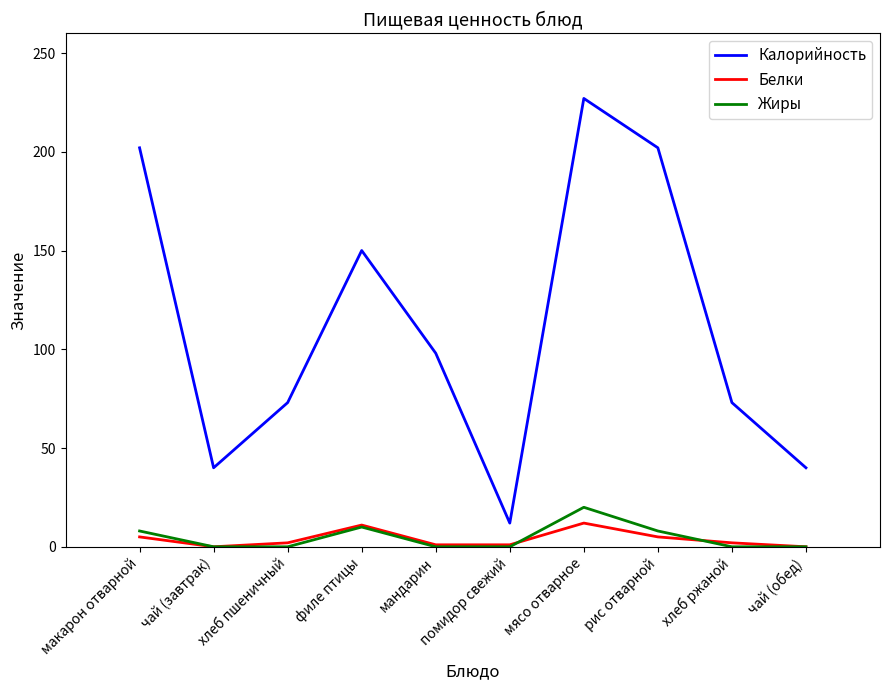

What is the sum of all Калорийность values?

1117